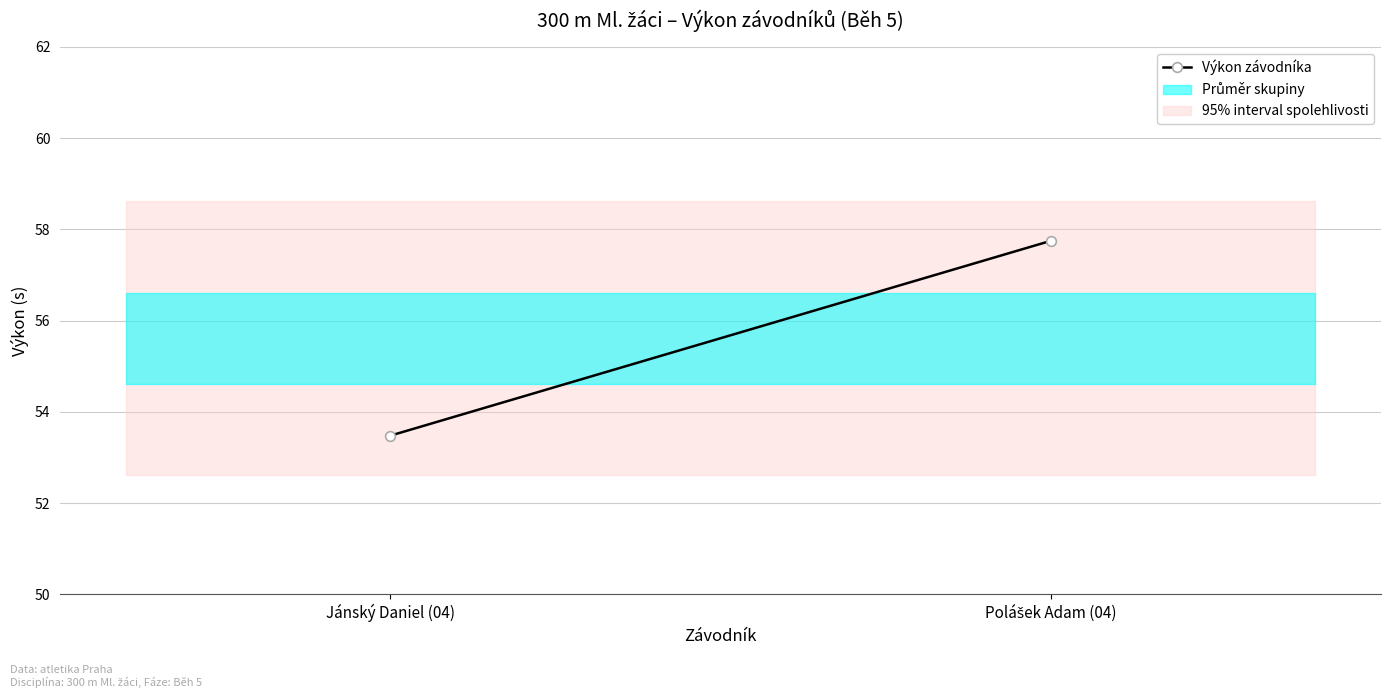

Reading left to right, transcribe all the data shown in this chart.

53.5	57.8